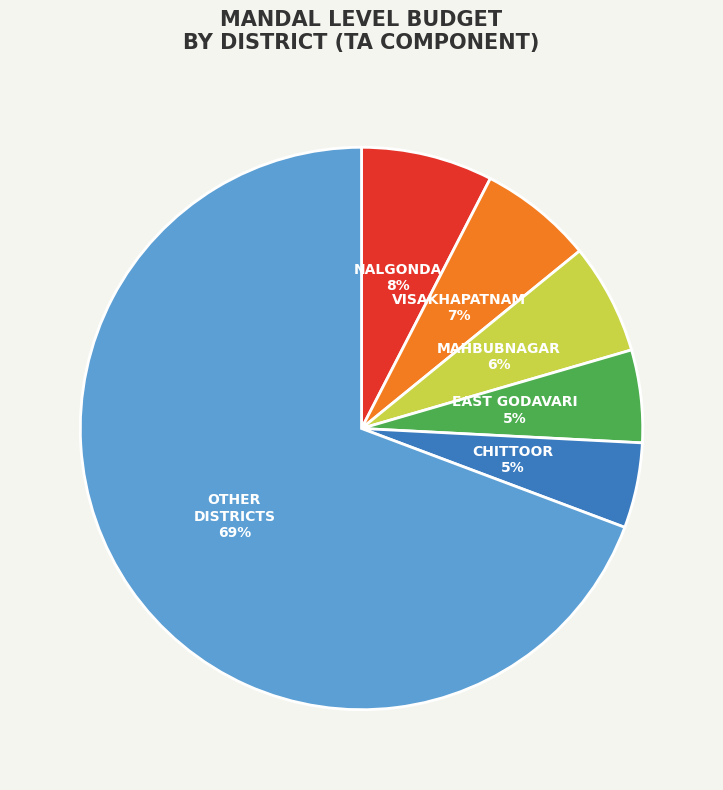

How many segments does this pie chart have?

6